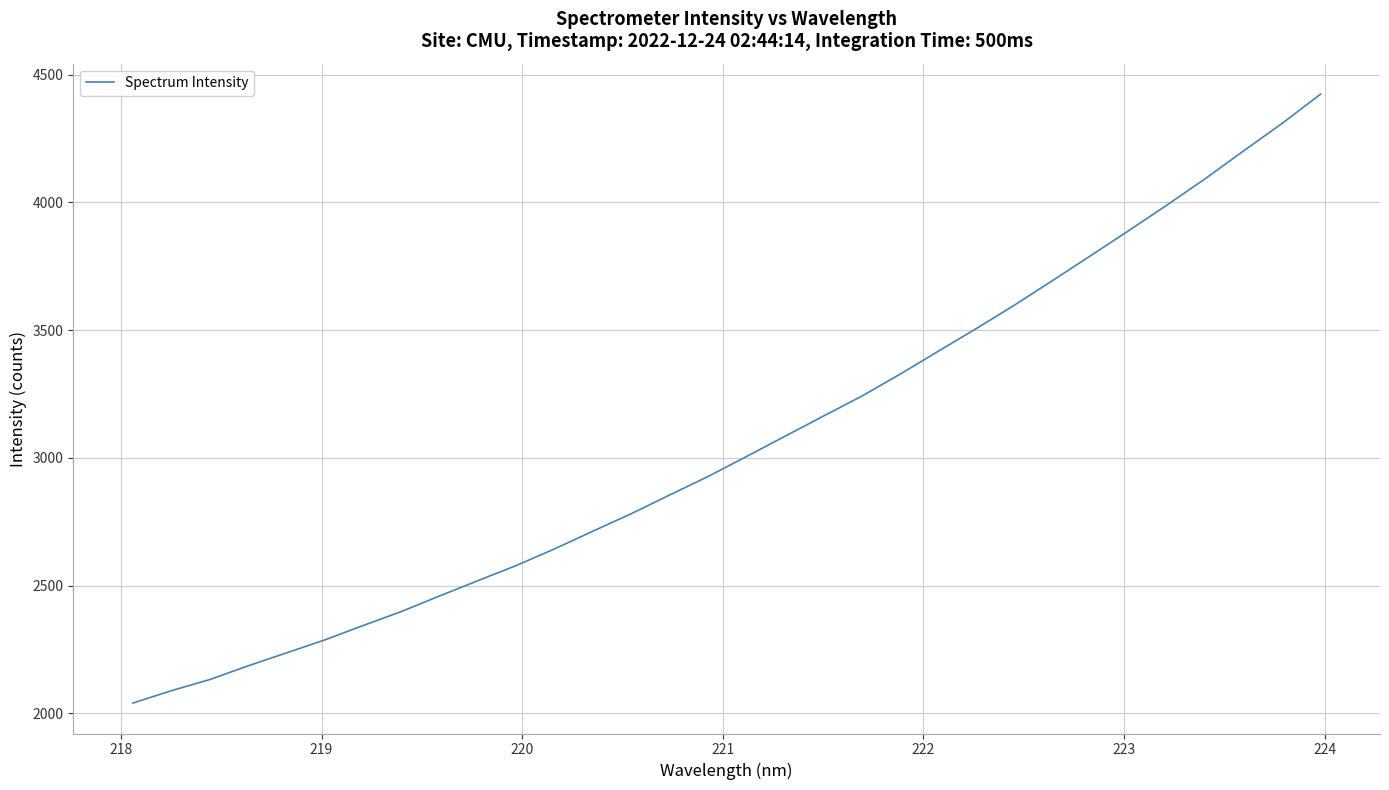

What is the smallest value displayed?

2040.6